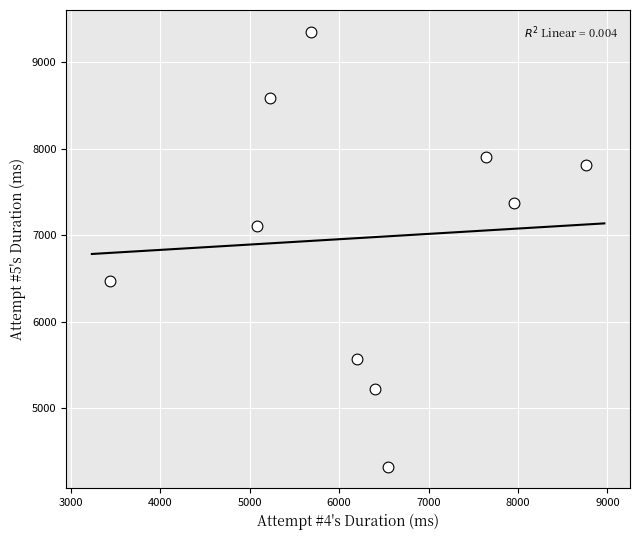

What Y value in the scatter plot is closest to 6839?

7111